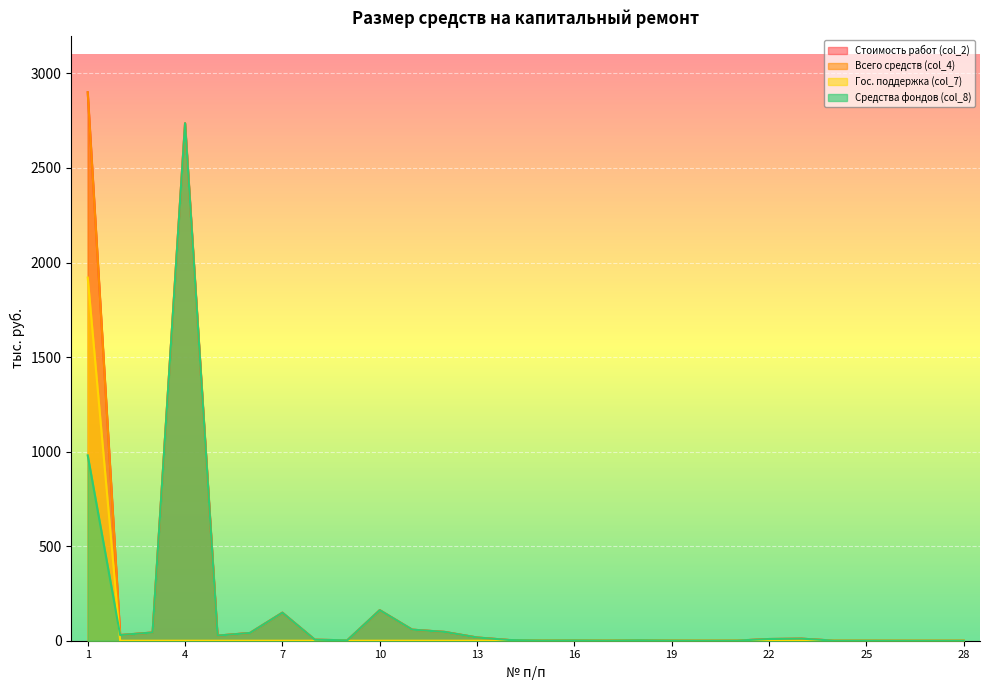

Is the value of Гос. поддержка (col_7) at 10 greater than the value of Стоимость работ (col_2) at 4?

No